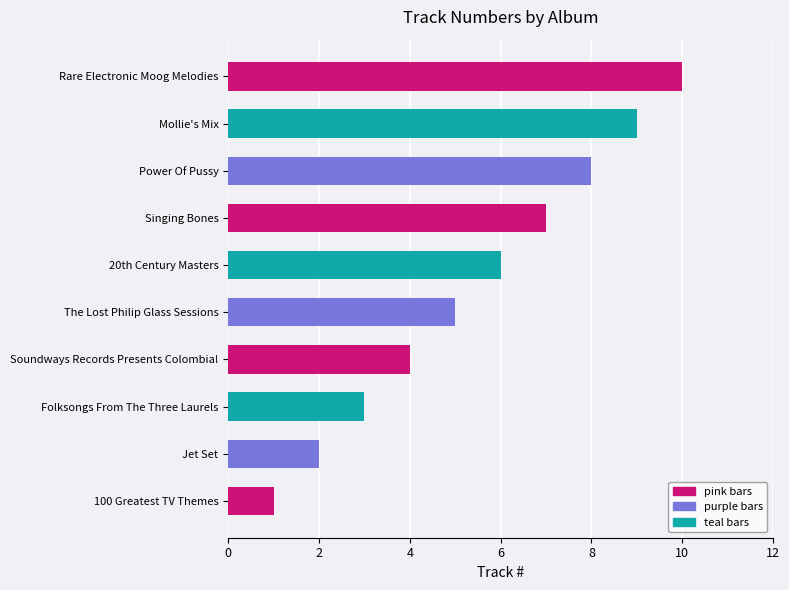

What is the sum of the values at Power Of Pussy and Singing Bones?

15